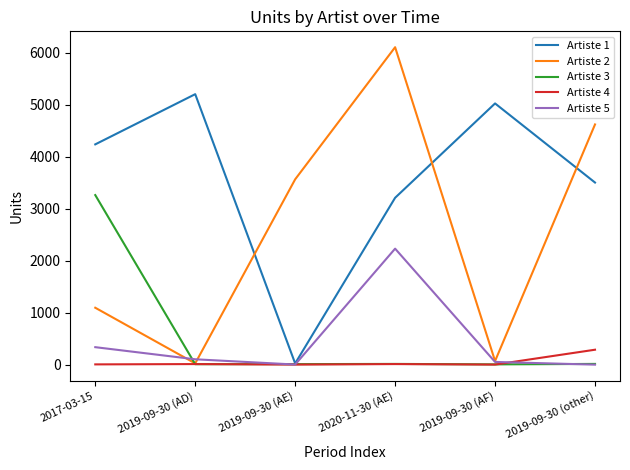

What is the sum of all Artiste 3 values?

3312